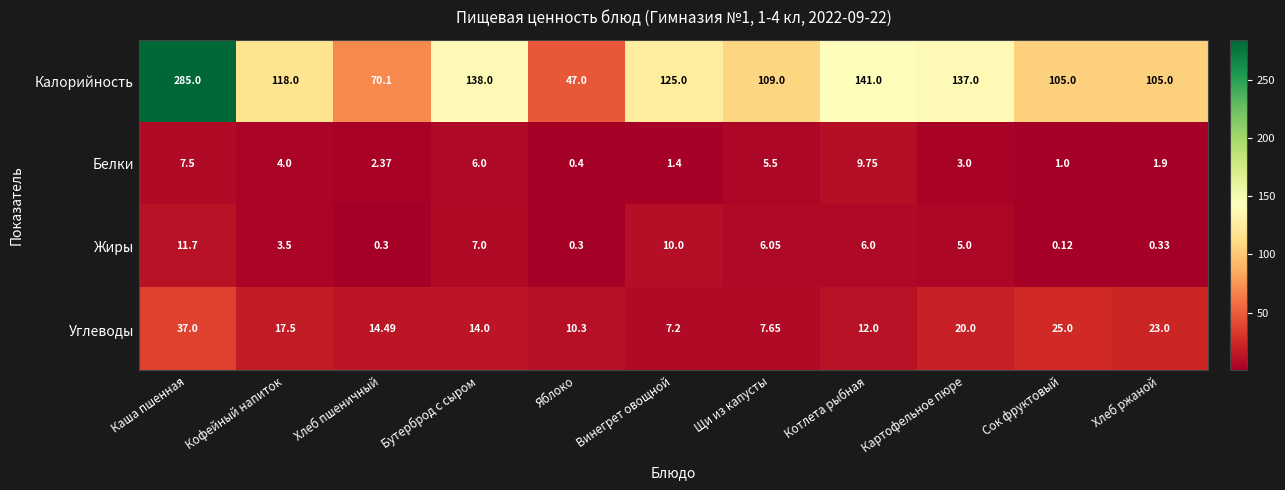

Between Яблоко and Винегрет овощной, which series saw the biggest shift?

Калорийность